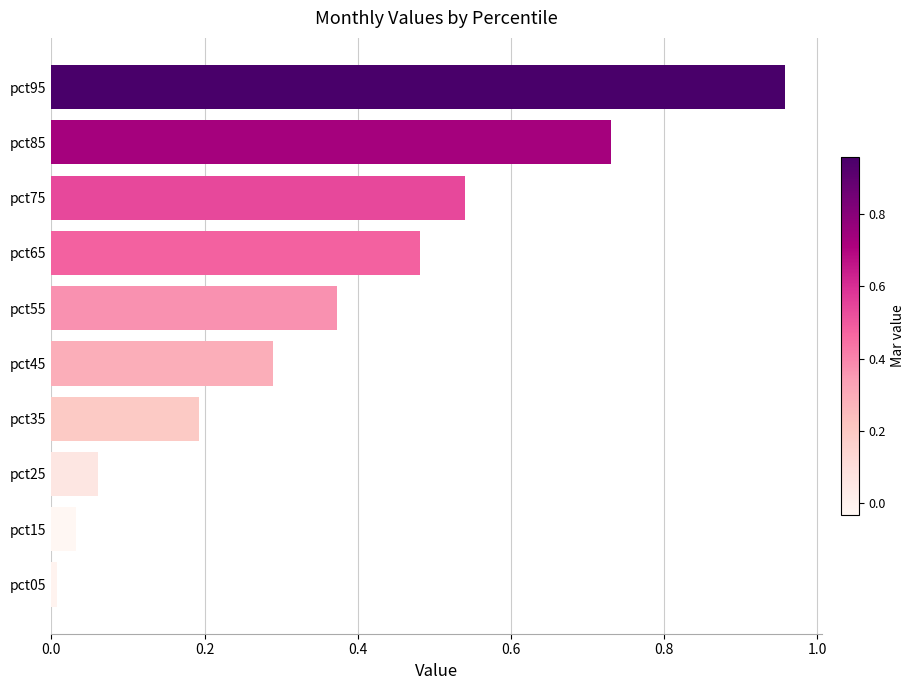

Rank the categories by value from lowest to highest.

pct05, pct15, pct25, pct35, pct45, pct55, pct65, pct75, pct85, pct95